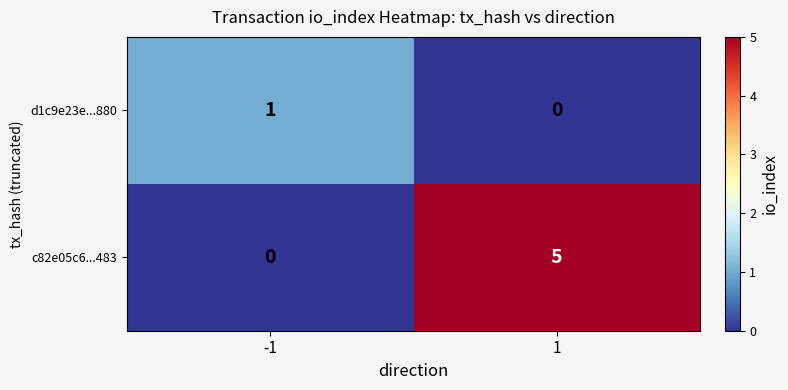

What is the difference between the highest and lowest values at 1?

5